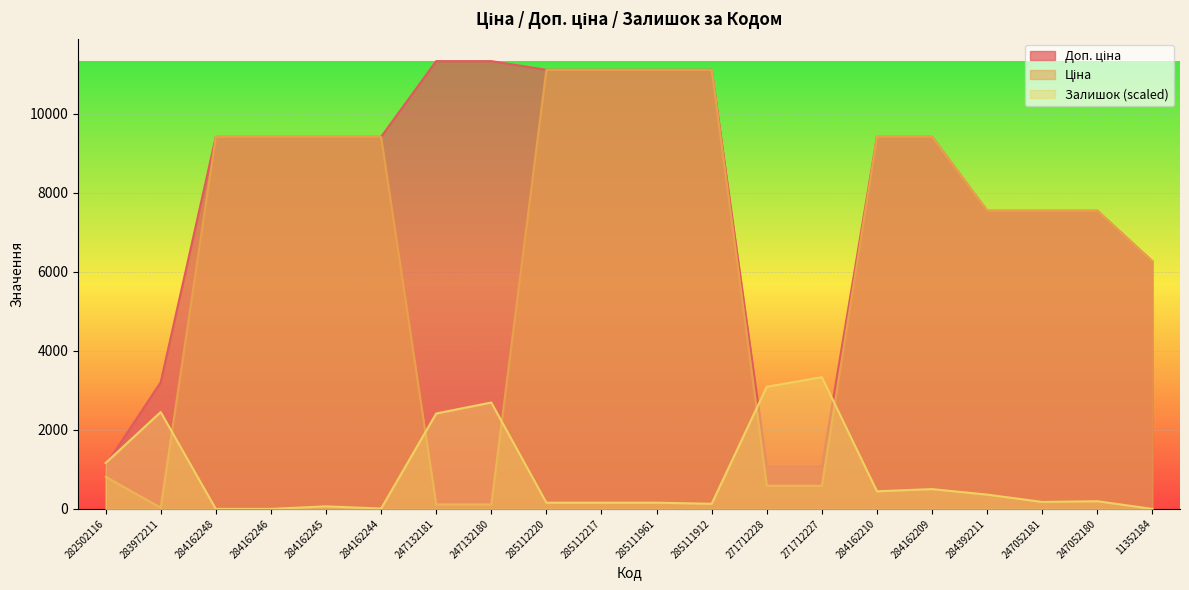

Where does the Залишок series first go above 195?

282502116